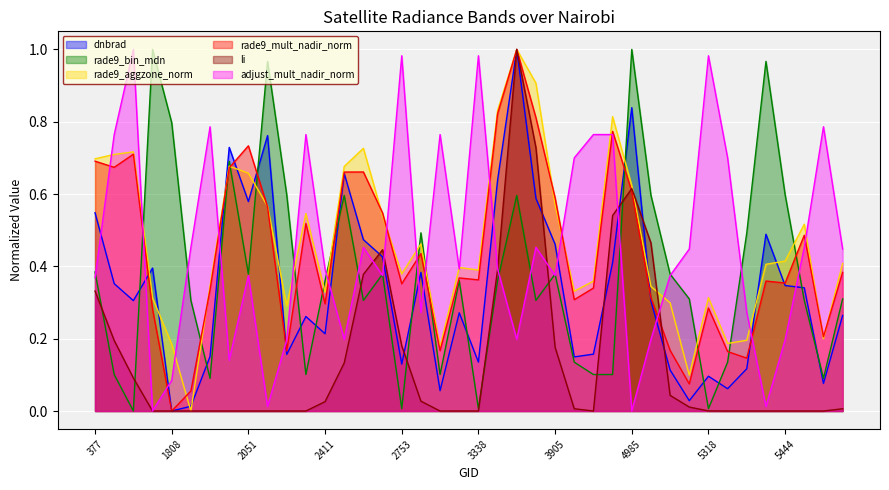

What is the value of the dnbrad point at the 1st from the left?

0.5